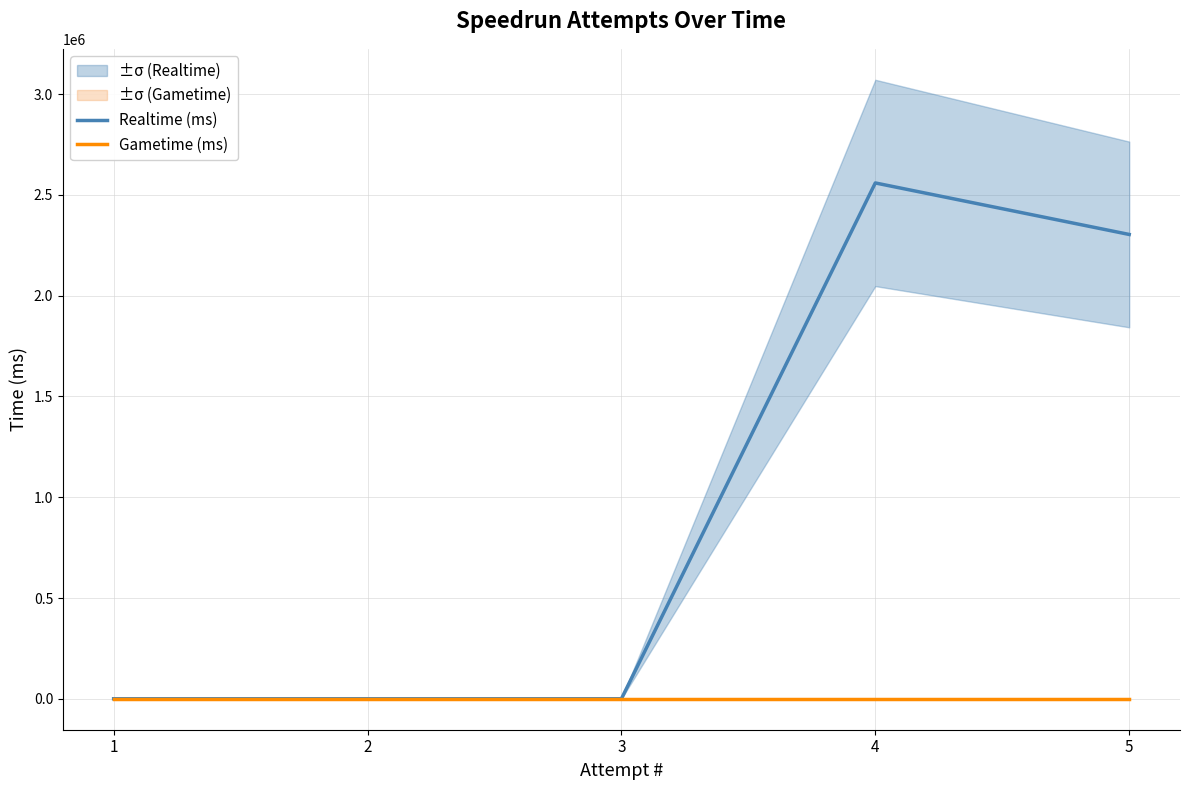

True or false: Realtime (ms) and Gametime (ms) cross at least once.

False